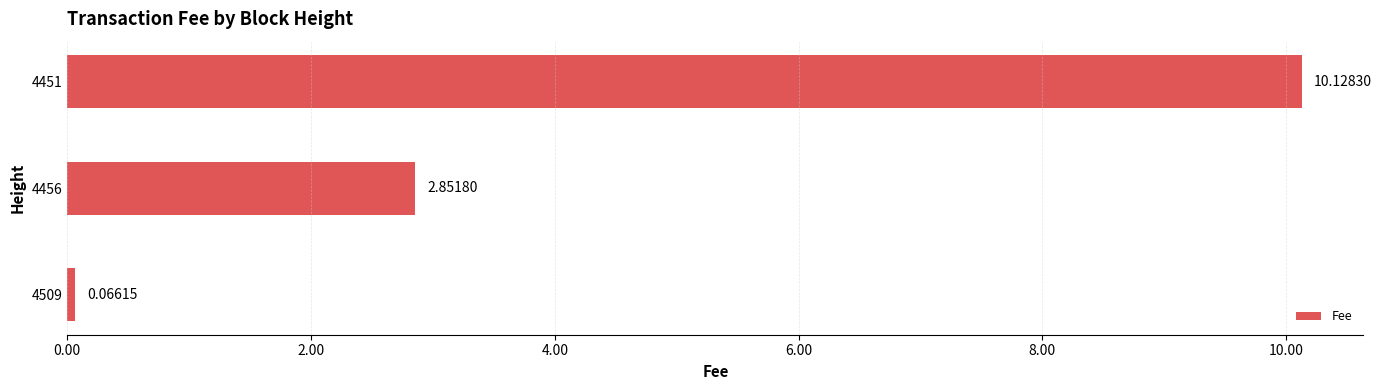

Rank the categories by value from lowest to highest.

4509, 4456, 4451